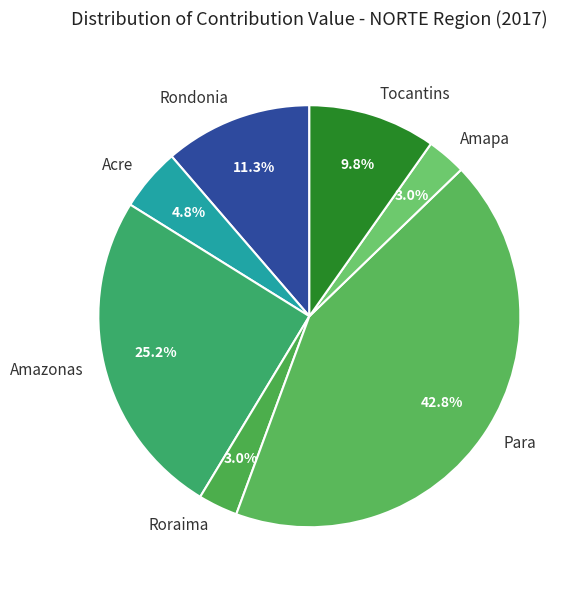

Does any single category account for the majority?

No